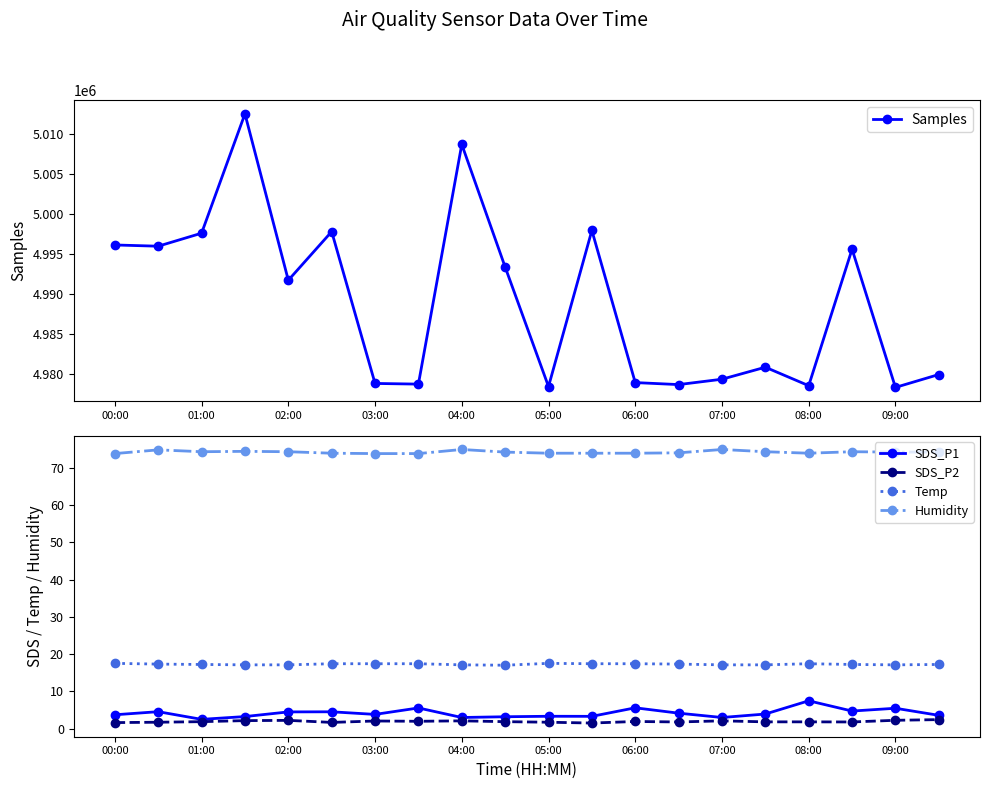

What is the sum of the SDS_P1 values at 01:00 and 04:00?

5.4